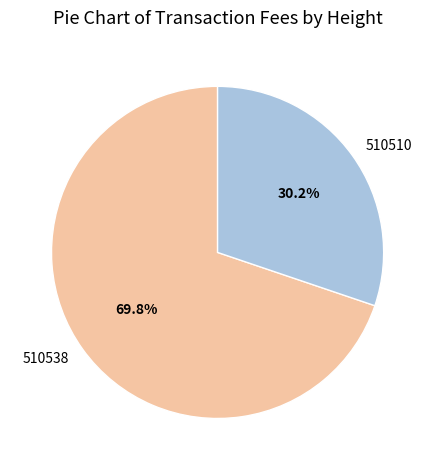

Which has a higher value, 510510 or 510538?

510538